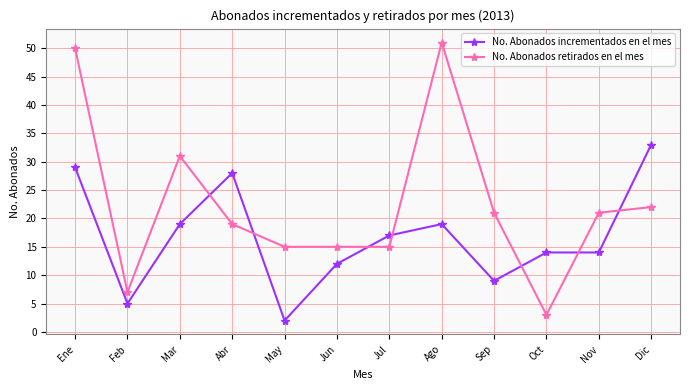

At which category is the sum across all series the highest?

Ene